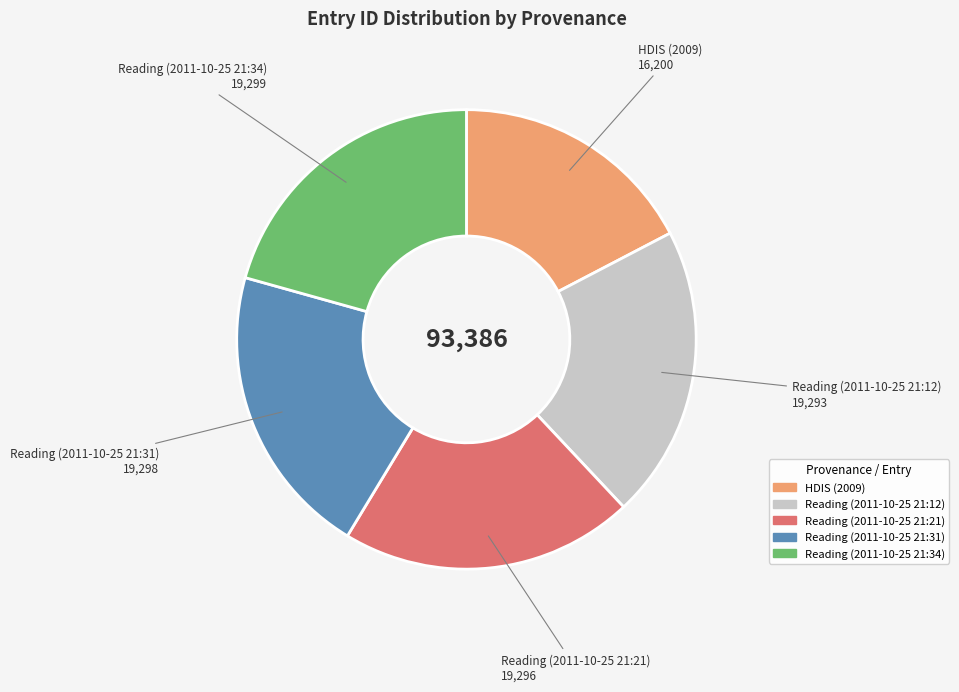

Do Reading (2011-10-25 21:31) and Reading (2011-10-25 21:34) together represent more than half of the pie?

No